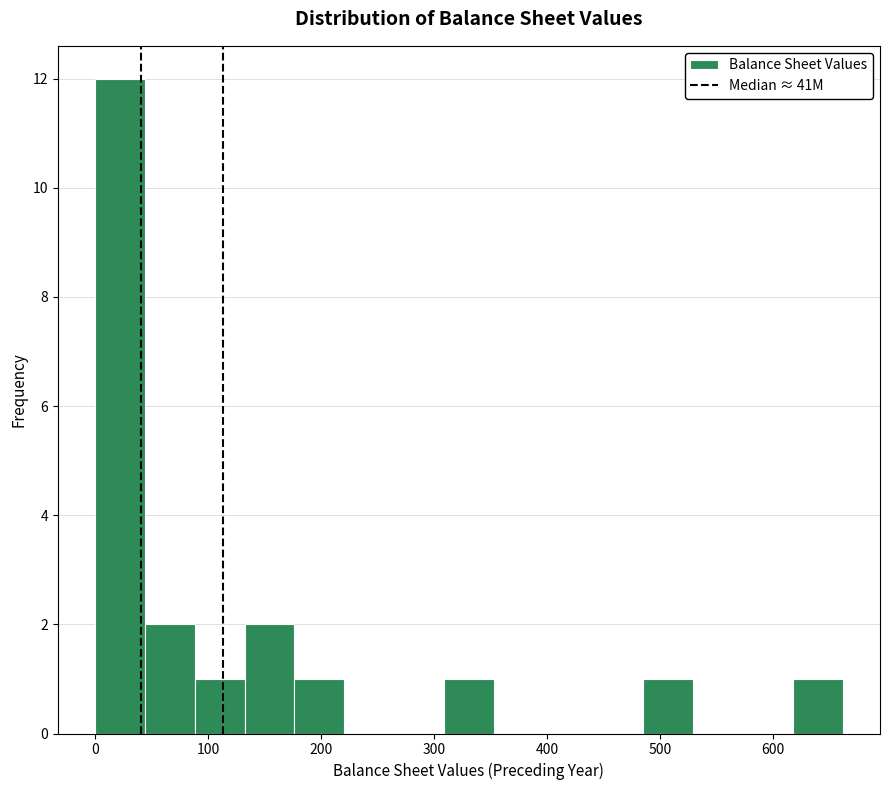

Over which range of the x-axis is the bar tallest?

0 to 40